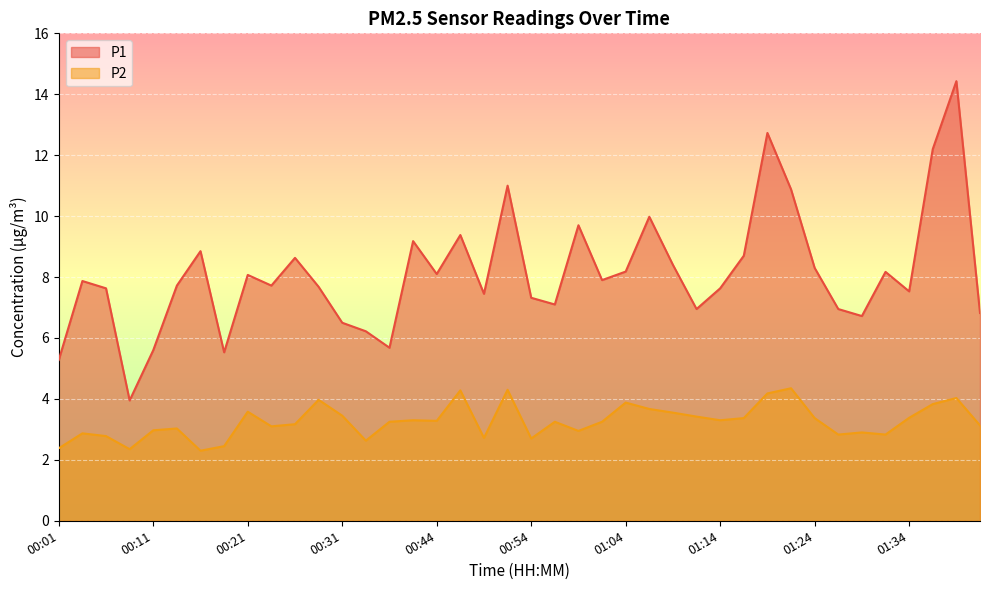

Reading left to right, extract all data points from this chart.

P1: 5.3	7.9	7.6	4.0	5.6	7.7	8.8	5.5	8.1	7.7	8.6	7.7	6.5	6.2	5.7	9.2	8.1	9.4	7.5	11.0	7.3	7.1	9.7	7.9	8.2	10.0	8.4	7.0	7.6	8.7	12.7	10.9	8.3	7.0	6.7	8.2	7.5	12.2	14.4	6.8
P2: 2.4	2.9	2.8	2.4	3.0	3.0	2.3	2.5	3.6	3.1	3.2	4.0	3.5	2.6	3.2	3.3	3.3	4.3	2.7	4.3	2.7	3.2	3.0	3.2	3.9	3.7	3.5	3.4	3.3	3.4	4.2	4.3	3.4	2.8	2.9	2.8	3.4	3.8	4.0	3.1